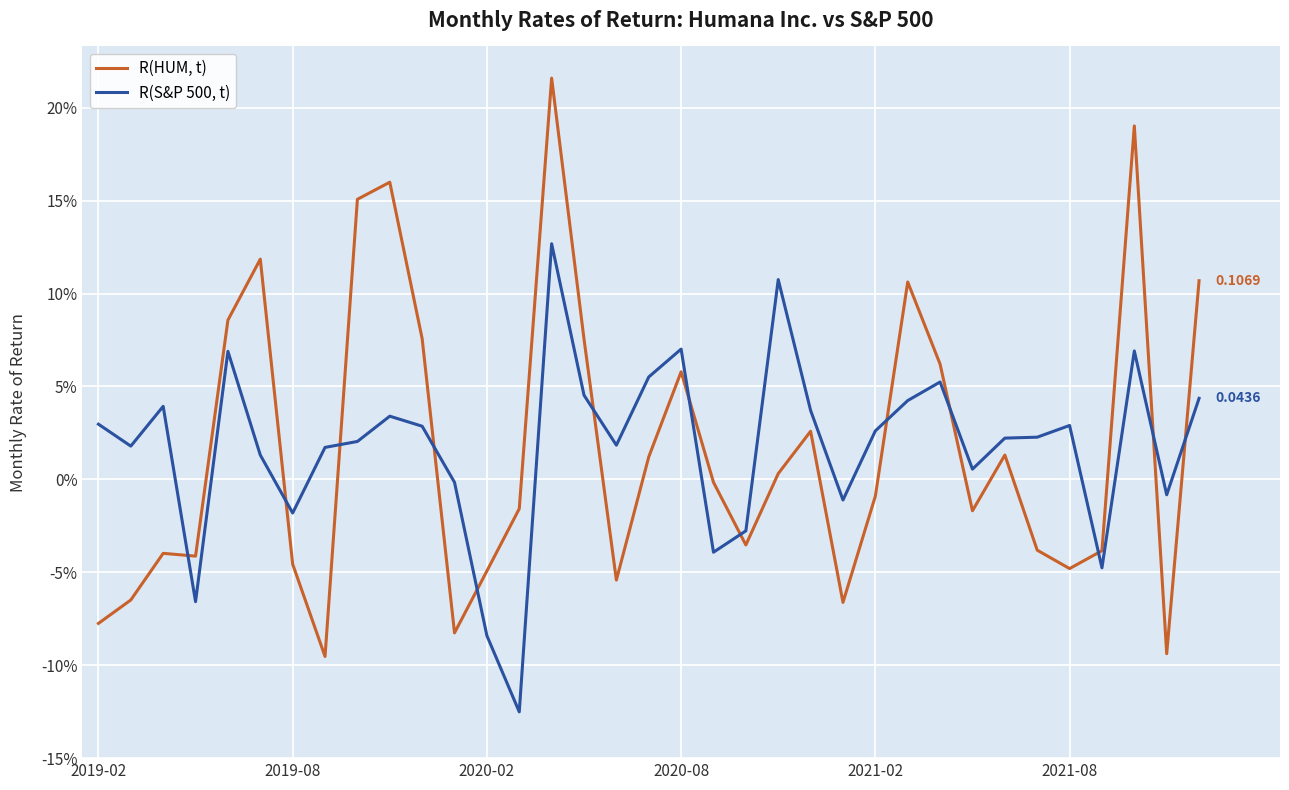

What is the minimum value shown in the chart?

-0.1